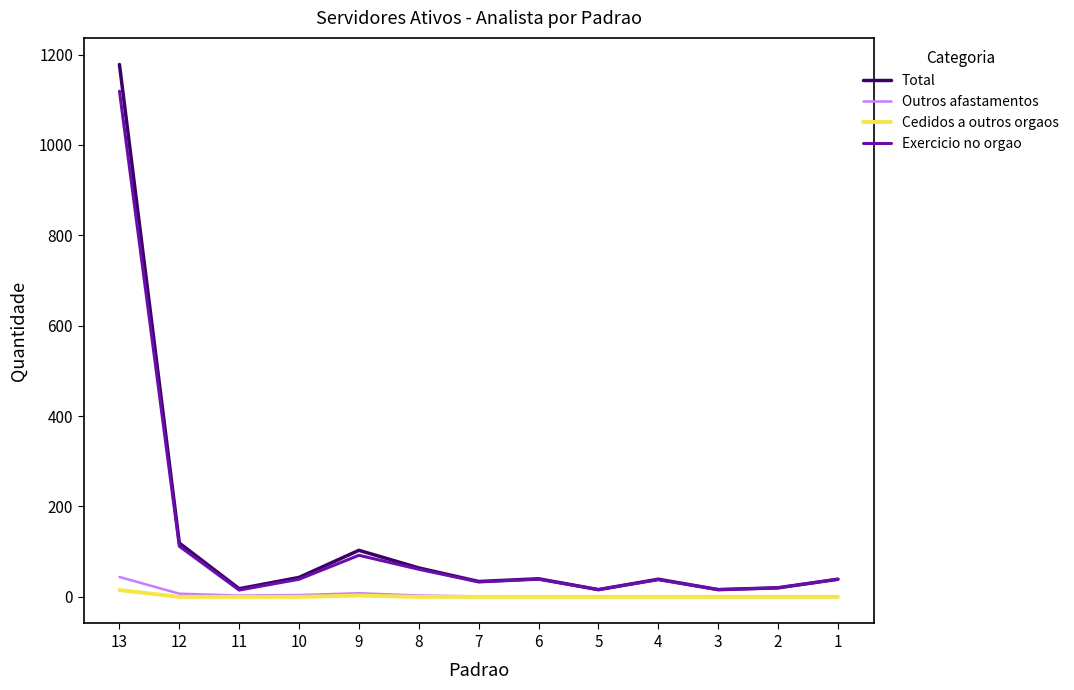

True or false: Outros afastamentos and Total cross at least once.

False